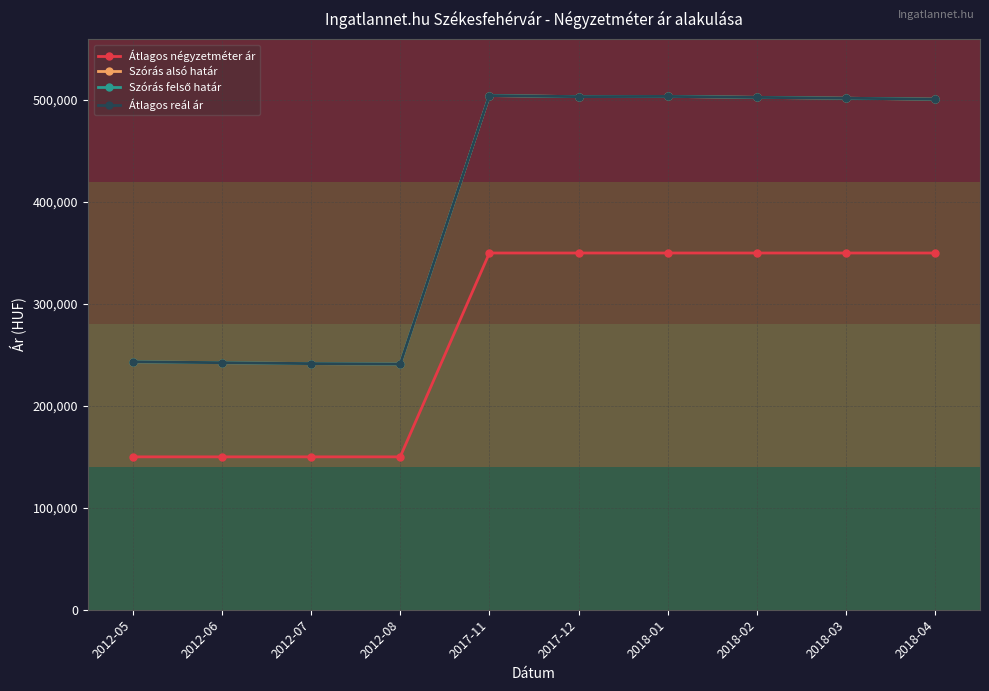

Is the value of Átlagos reál ár at 2017-11 greater than the value of Szórás alsó határ at 2012-07?

Yes